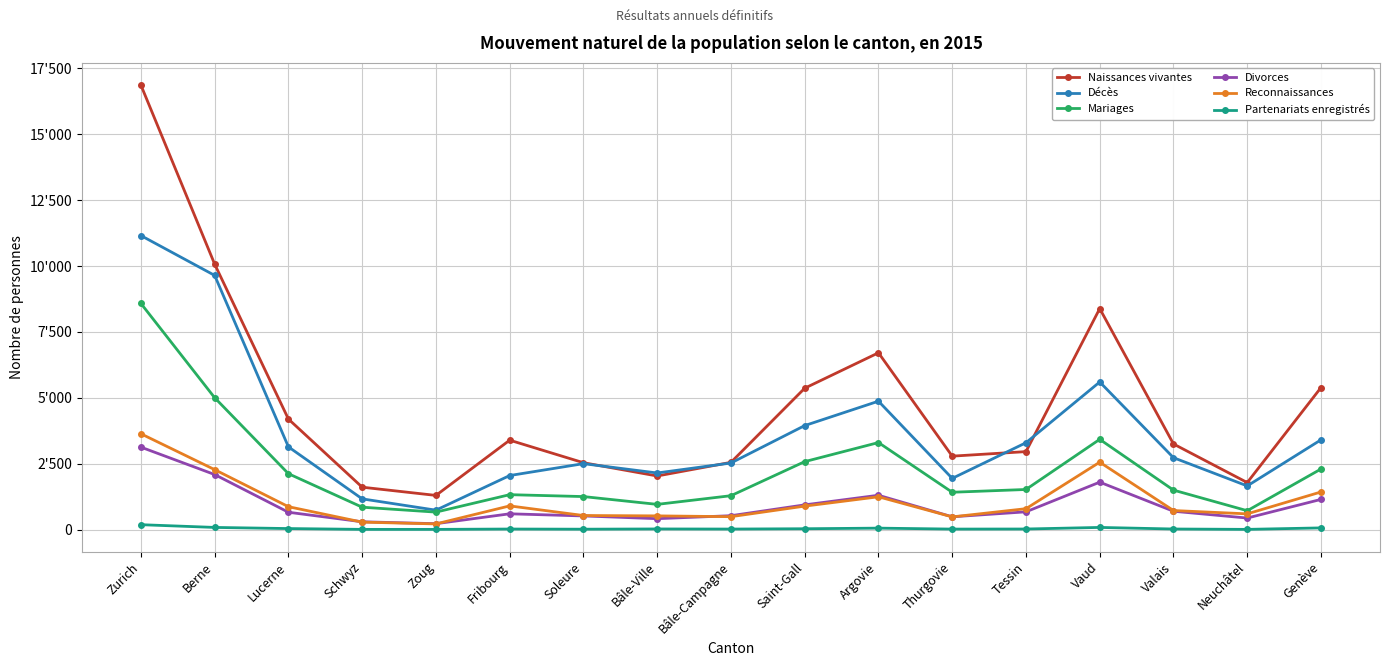

Is it true that Reconnaissances equals 281 at Schwyz?

True